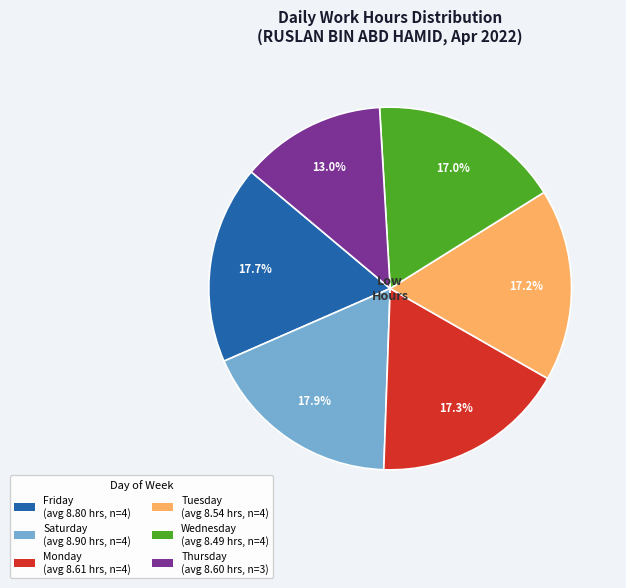

Which category has the smallest portion of the pie?

Thursday (avg 8.60 hrs, n=3)